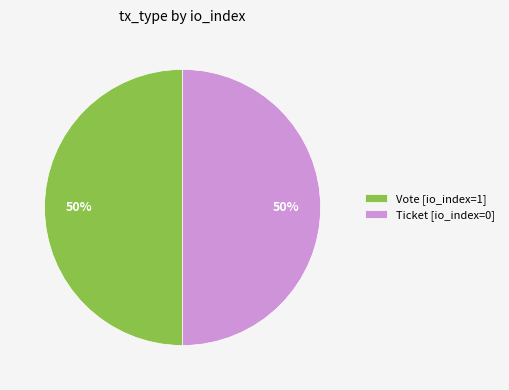

The Vote [io_index=1] slice represents 50% of the pie. True or false?

True